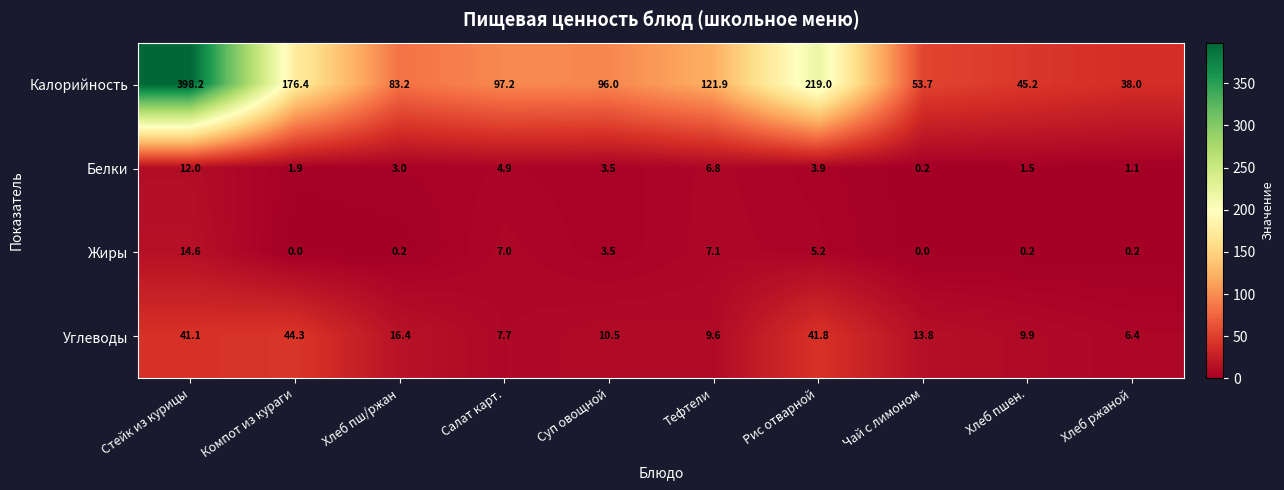

Is it true that Белки equals 3.5 at Суп овощной?

True